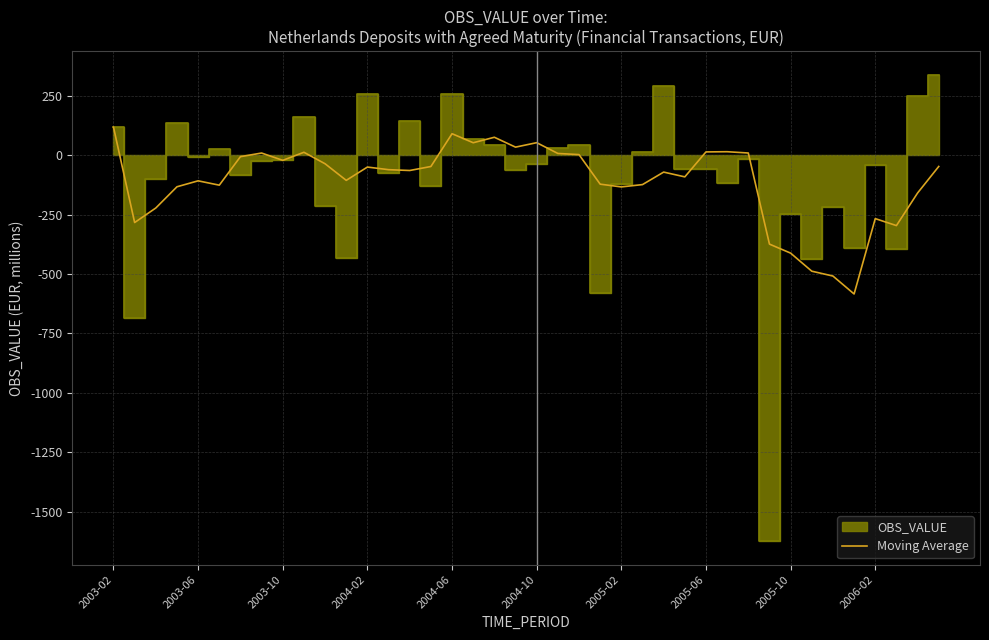

How many values are below -61?

21